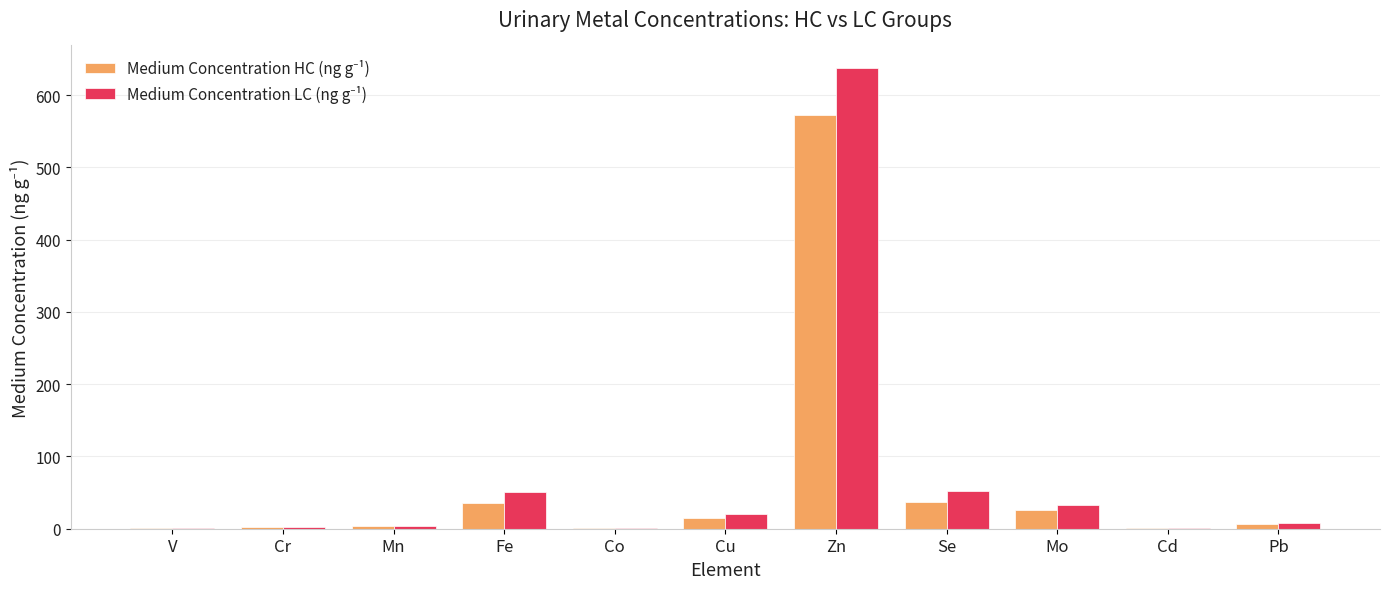

What is the total value across all series at Se?

88.1